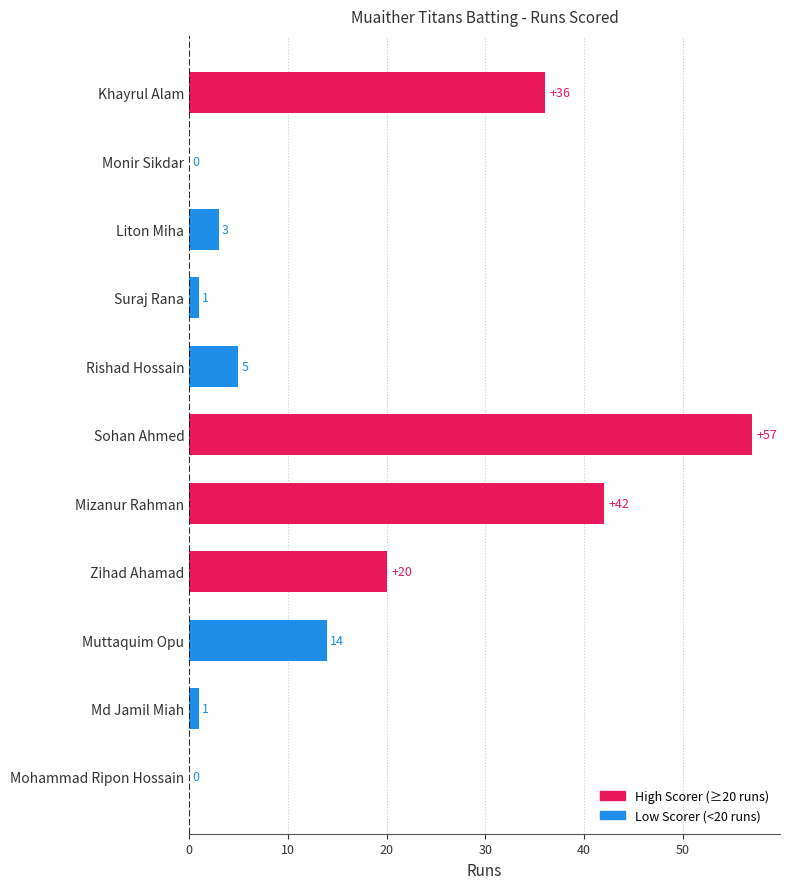

Reading bottom to top, transcribe all the data shown in this chart.

Mohammad Ripon Hossain=0	Md Jamil Miah=1	Muttaquim Opu=14	Zihad Ahamad=20	Mizanur Rahman=42	Sohan Ahmed=57	Rishad Hossain=5	Suraj Rana=1	Liton Miha=3	Monir Sikdar=0	Khayrul Alam=36